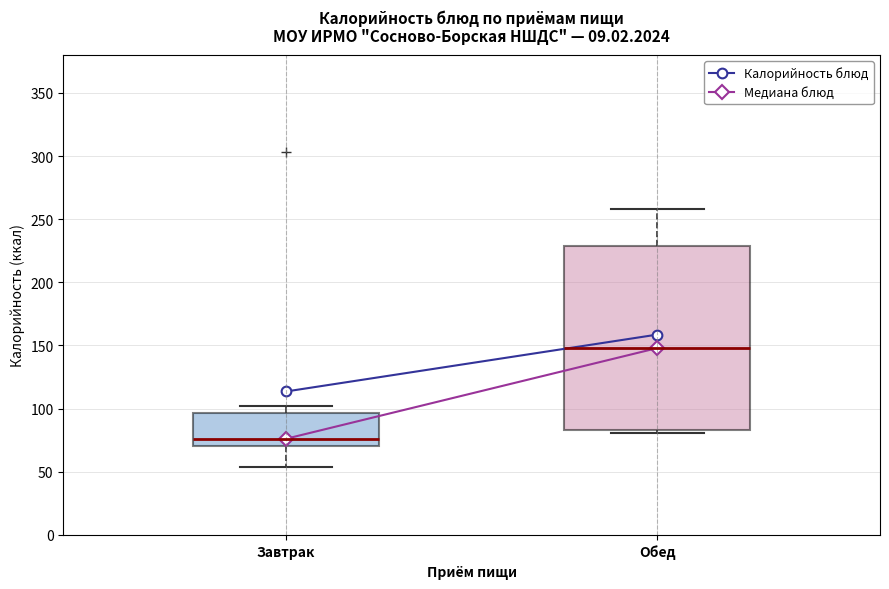

Reading left to right, read every box against the y-axis: the position of its median line, the range the box covers, and the ends of its whiskers. The values are not printed on the chart, so give them approximately, as read against the axis.

Завтрак: median 75, box 70 to 95, whiskers 55 to 100
Обед: median 150, box 85 to 230, whiskers 80 to 260